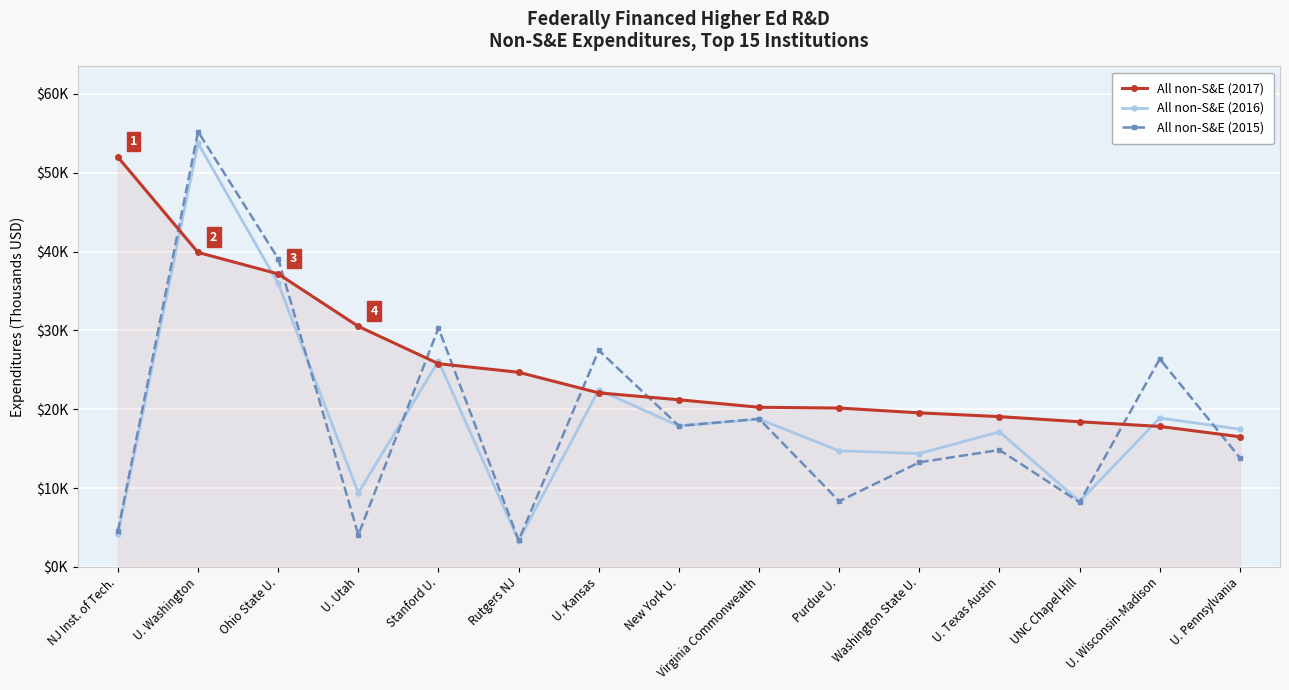

What is the value of the All non-S&E (2017) point at the 10th from the left?

20145